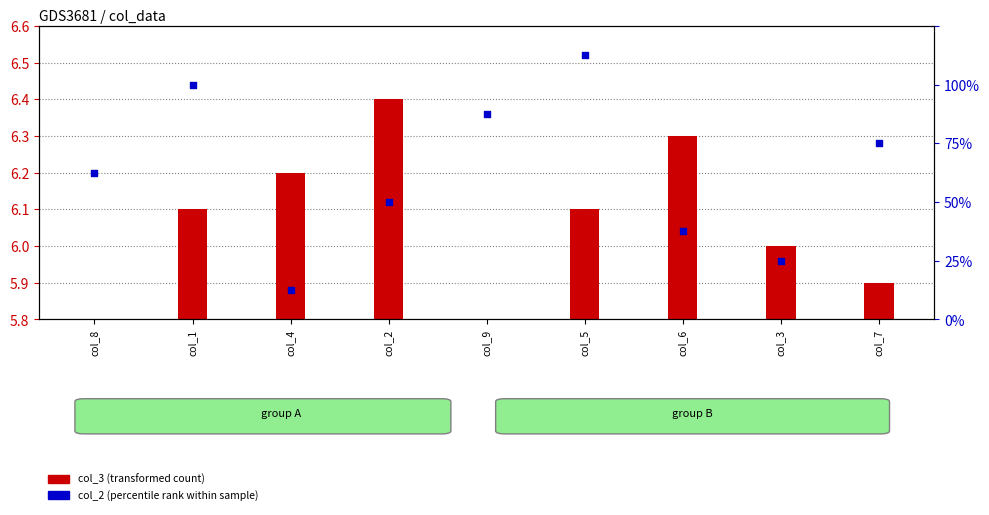

Which series has the widest spread of Y values?

col_2 (percentile rank)